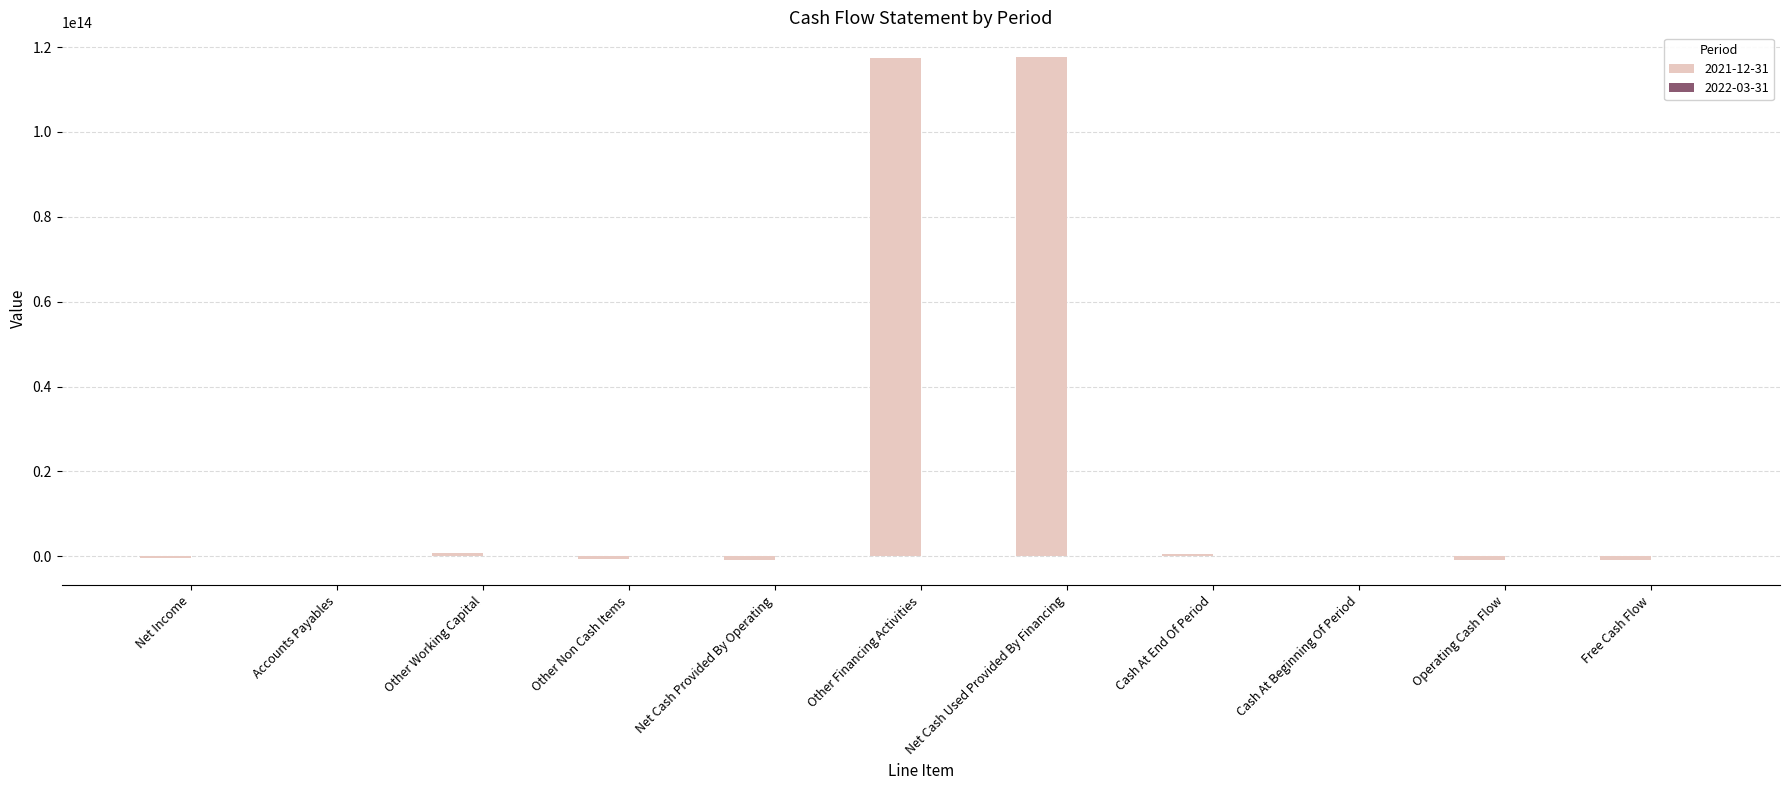

Which series has the largest total across all categories?

2021-12-31